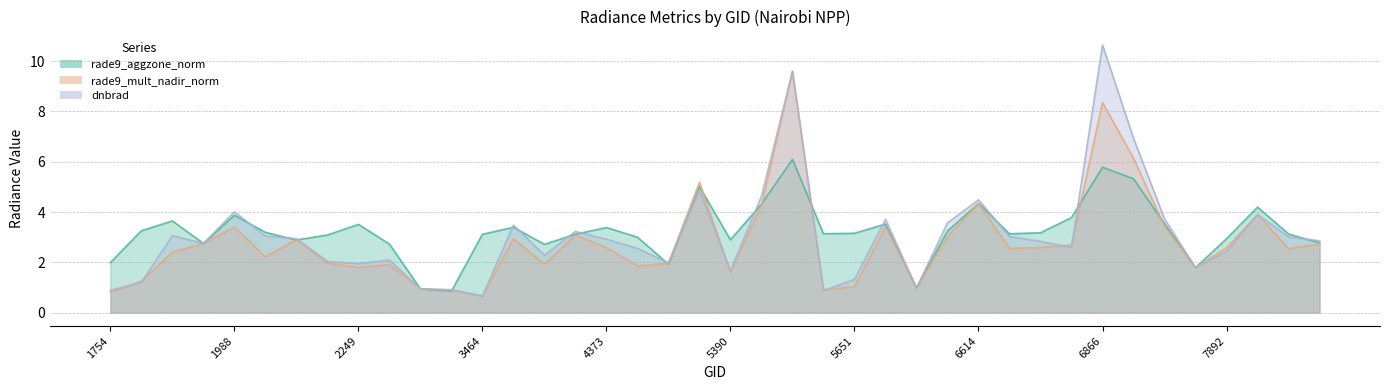

The rade9_mult_nadir_norm series shows 0.6 at 5750. True or false?

False